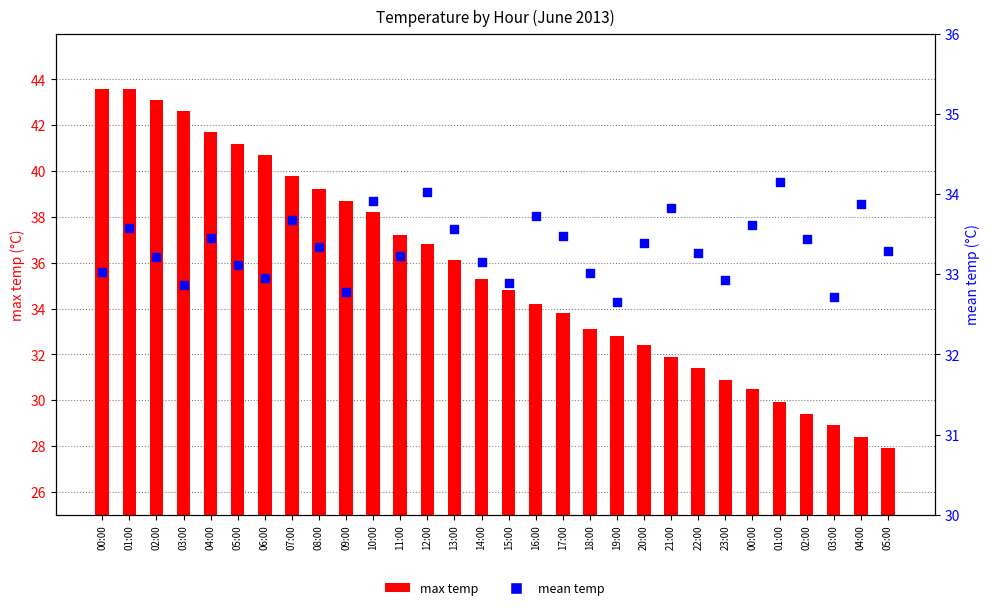

Which series reaches the minimum Y coordinate?

max temp